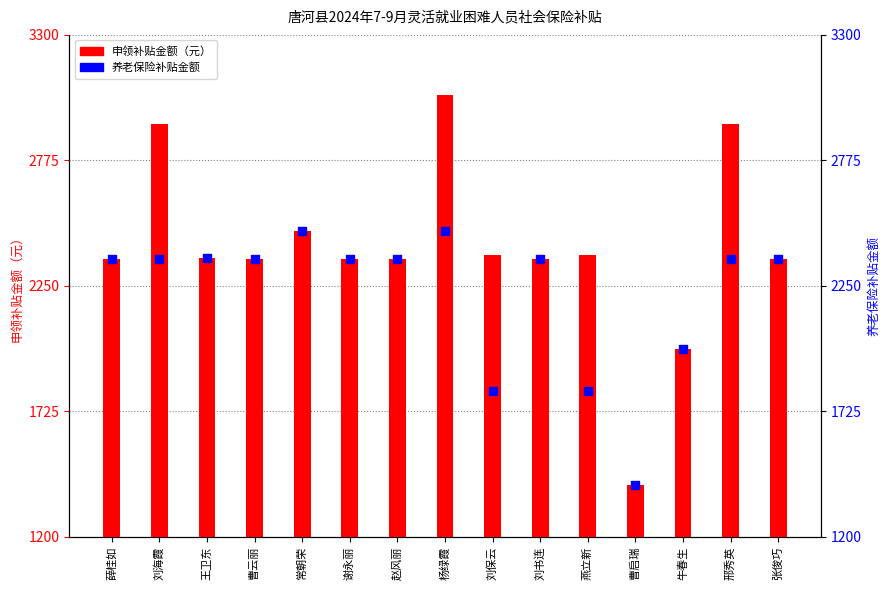

What is the total value across all series at 燕立新?

4190.3